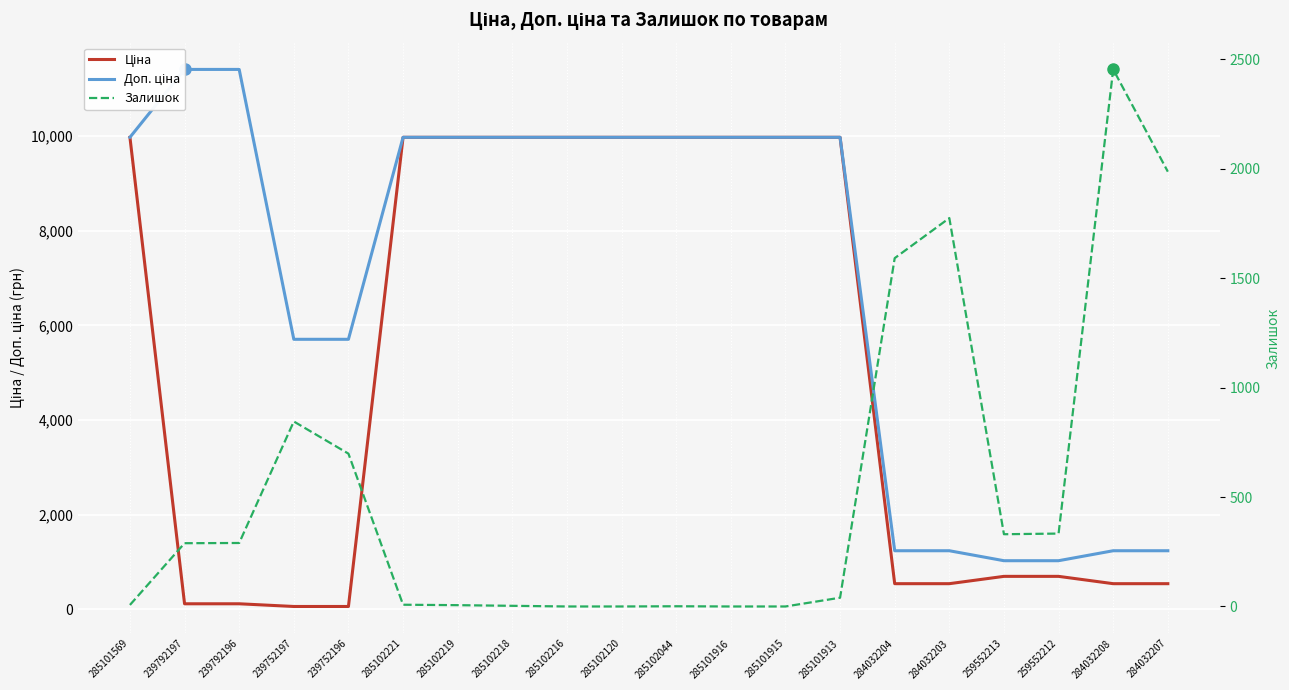

What is the difference between the highest and lowest values at 285102216?

9975.0